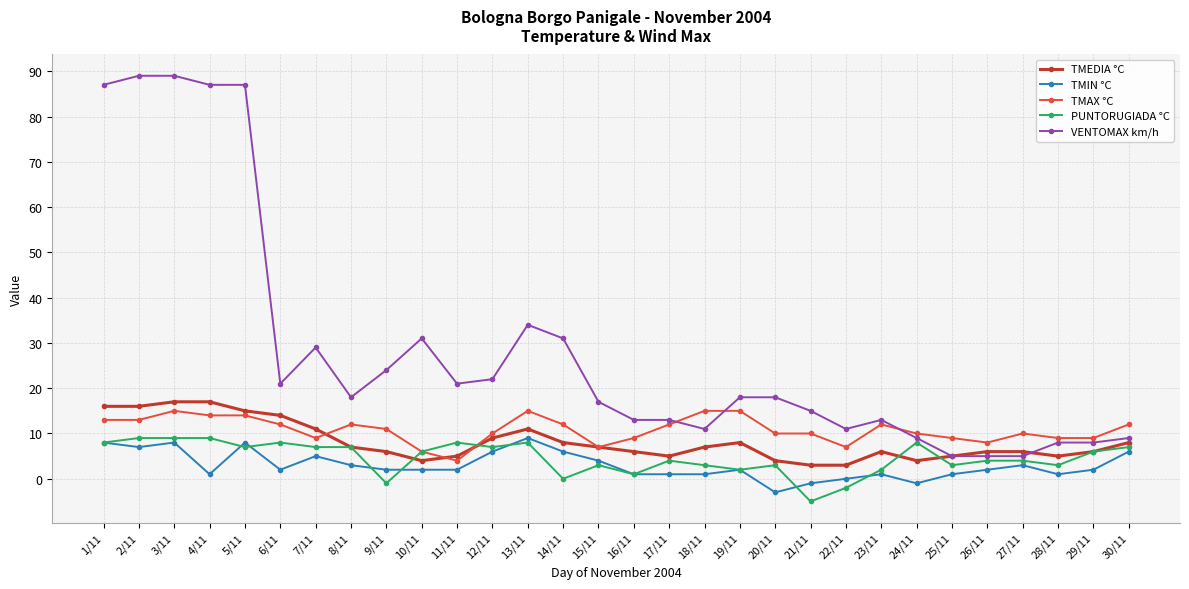

Is this an area chart (filled region under the line)?

No